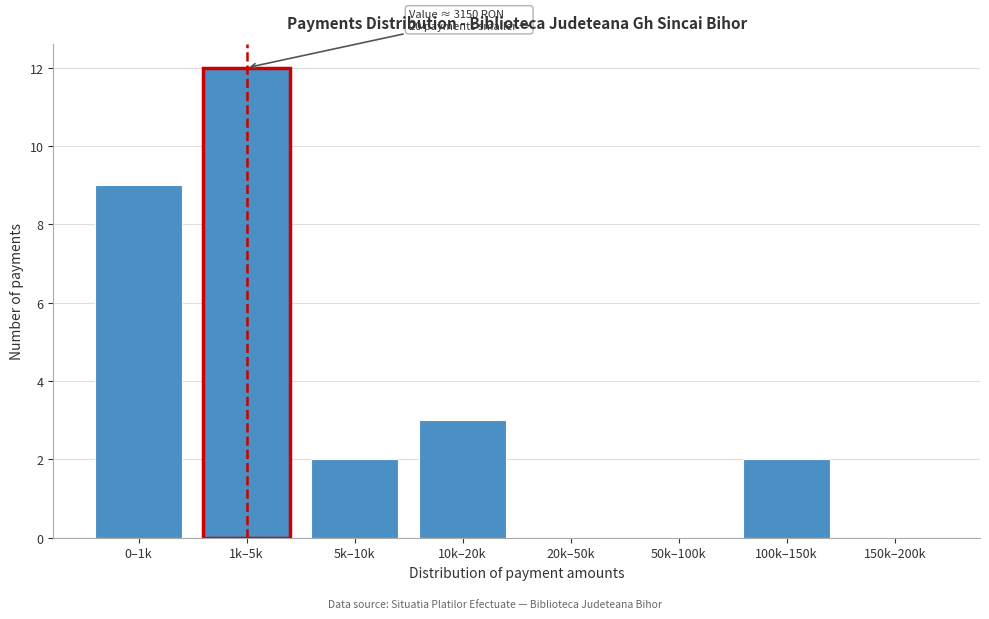

Reading right to left, extract all data points from this chart.

150k–200k=0	100k–150k=2	50k–100k=0	20k–50k=0	10k–20k=3	5k–10k=2	1k–5k=12	0–1k=9